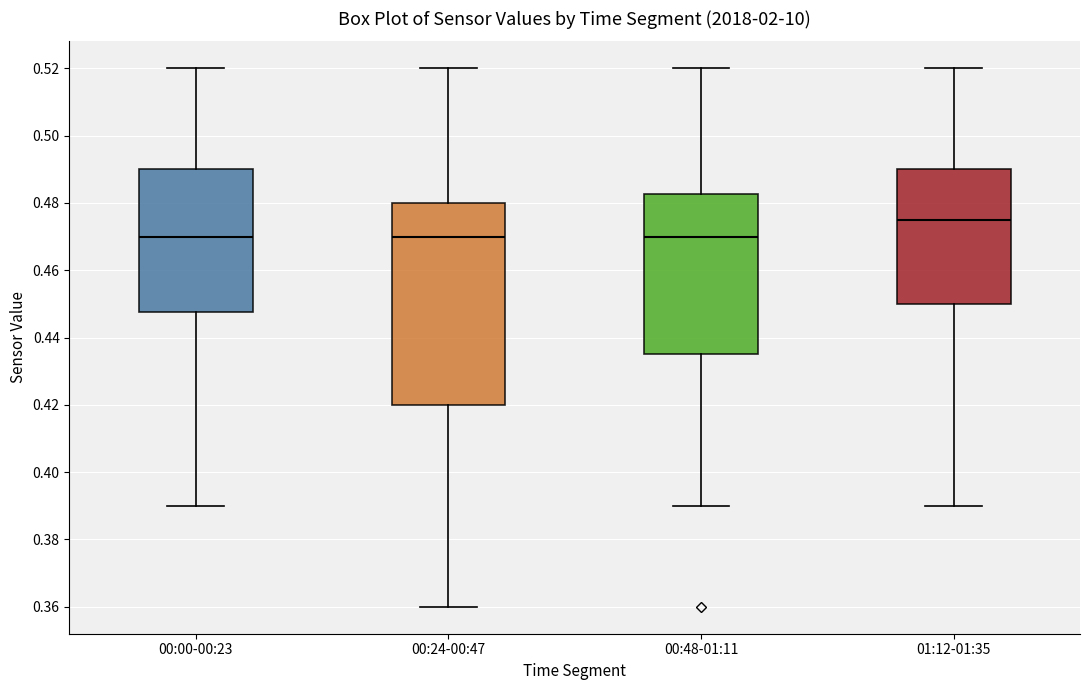

Reading left to right, read every box against the y-axis: the position of its median line, the range the box covers, and the ends of its whiskers. The values are not printed on the chart, so give them approximately, as read against the axis.

00:00-00:23: median 0.470, box 0.448 to 0.490, whiskers 0.390 to 0.520
00:24-00:47: median 0.470, box 0.420 to 0.480, whiskers 0.360 to 0.520
00:48-01:11: median 0.470, box 0.436 to 0.482, whiskers 0.390 to 0.520
01:12-01:35: median 0.476, box 0.450 to 0.490, whiskers 0.390 to 0.520